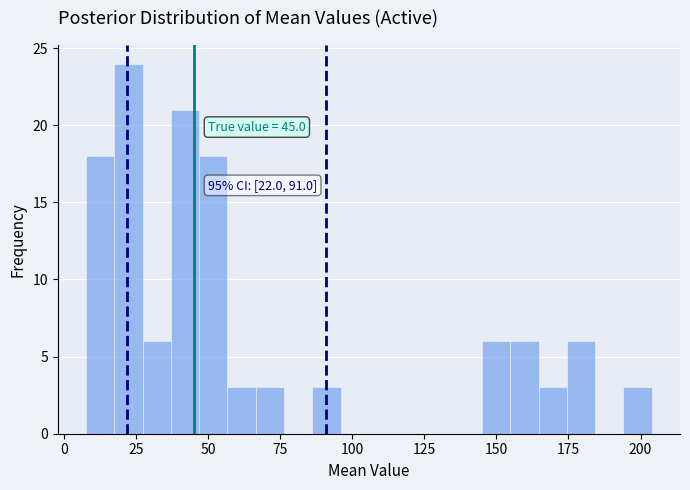

Read against the x-axis, roughly where is the centre of the tallest bar?

20